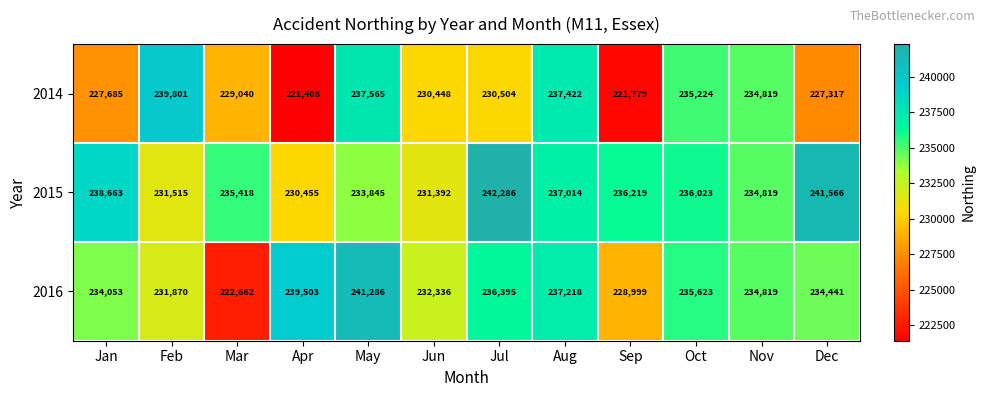

Is it true that 2016 equals 234053 at Jan?

True